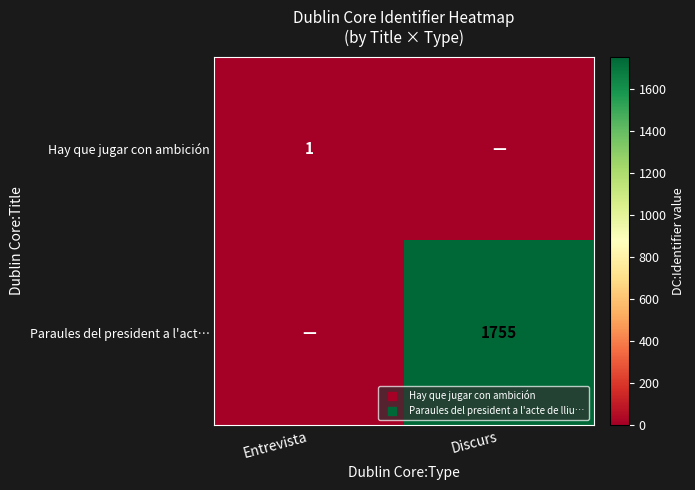

What is the difference between the Hay que jugar con ambición values at Discurs and Entrevista?

1